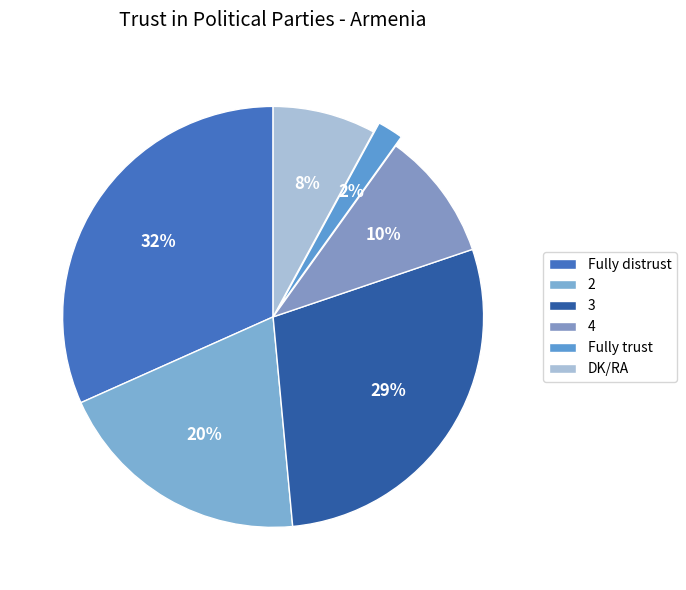

What portion of the pie excludes DK/RA?

92.1%